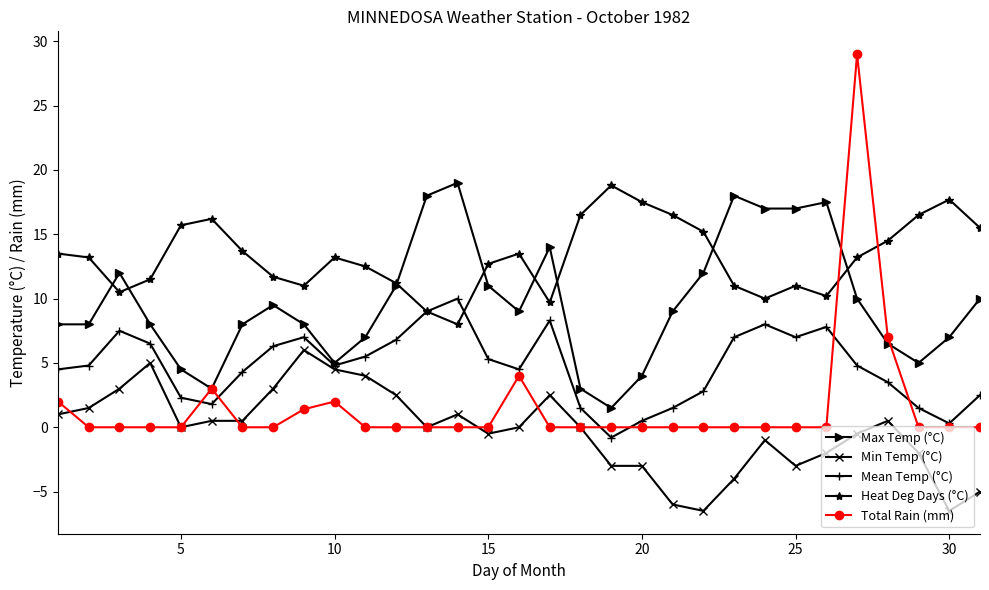

Which series has the widest spread of values?

Total Rain (mm)